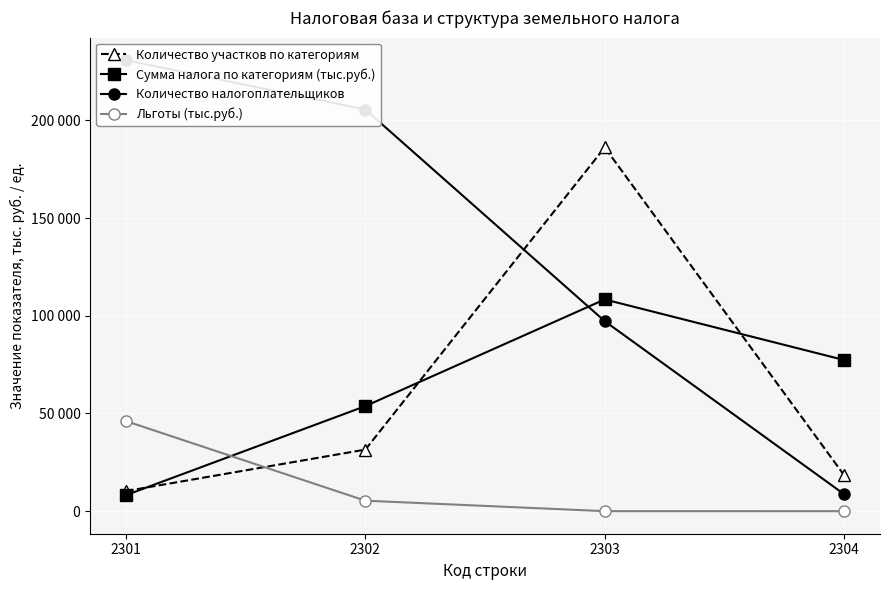

What is the difference between the maximum and minimum values in the Количество налогоплательщиков series?

222095